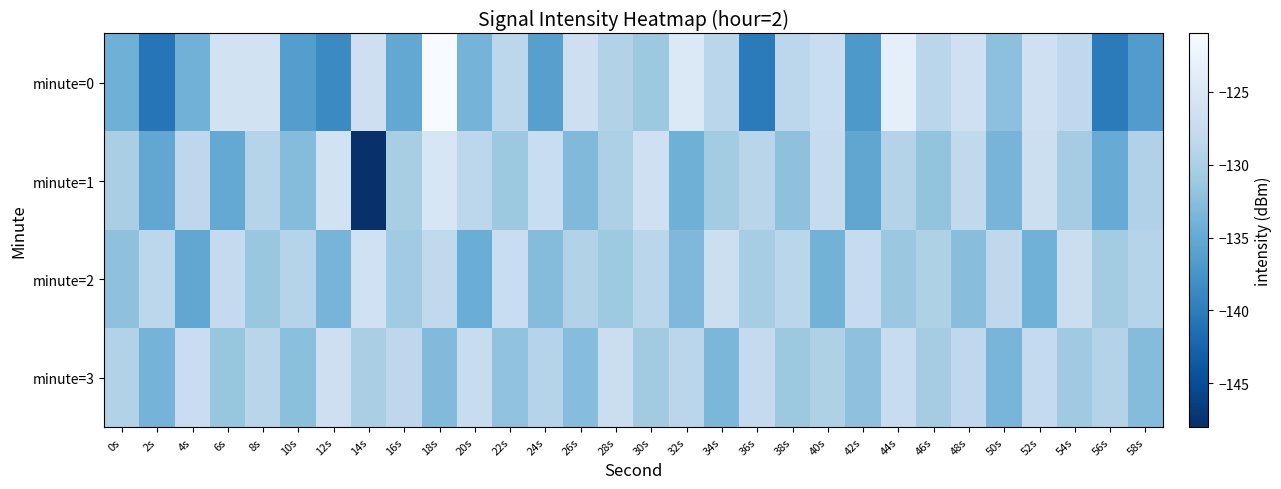

Which series has the largest total across all categories?

minute=3